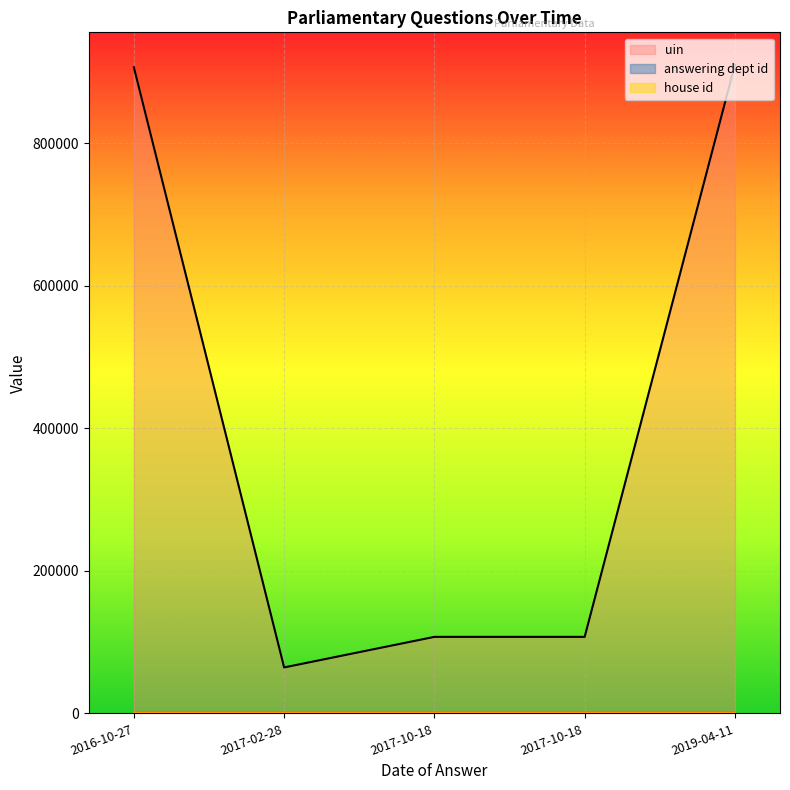

Which has a higher value, 2019-04-11 or 2017-10-18?

2019-04-11